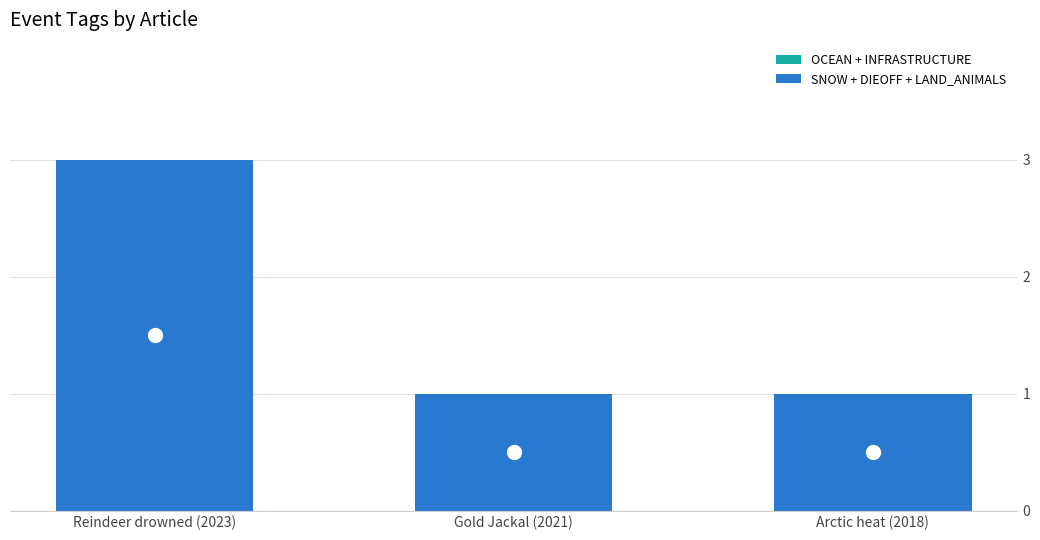

Reading right to left, transcribe all the data shown in this chart.

1	1	3